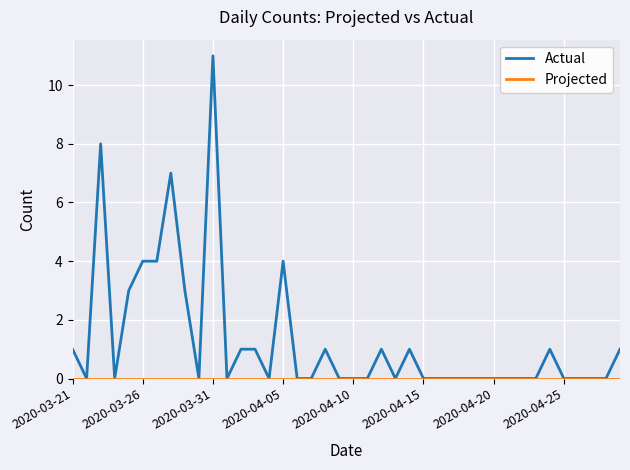

Which series has the largest range (max minus min)?

Actual